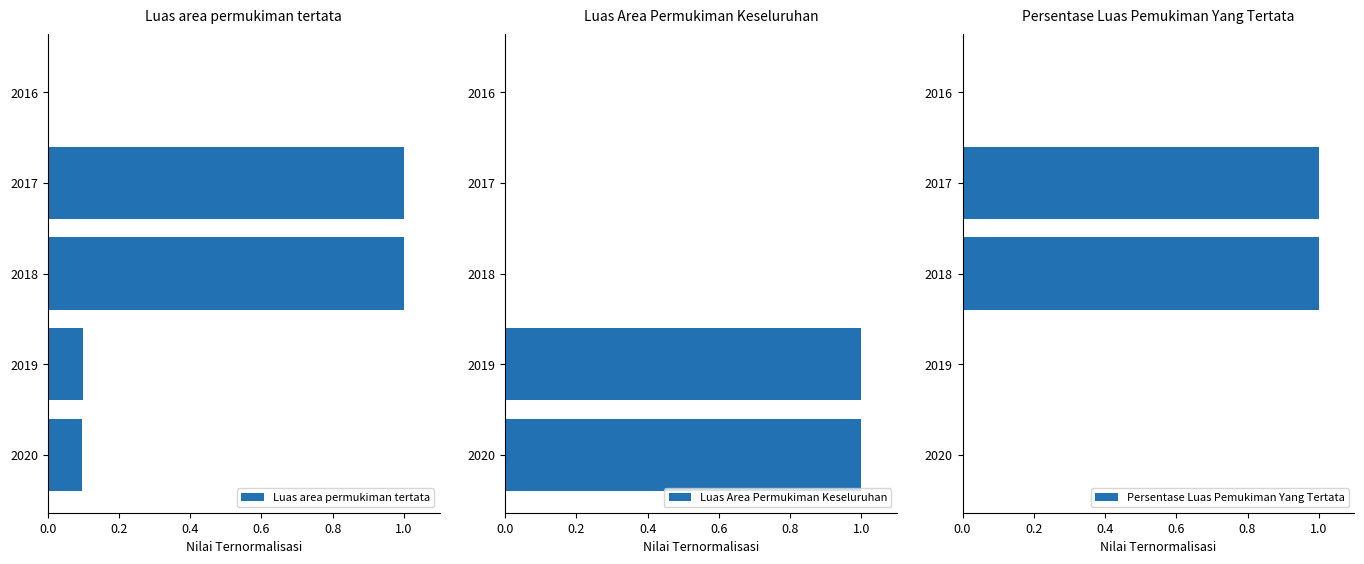

What is the highest value of the Luas area permukiman tertata series?

1.0